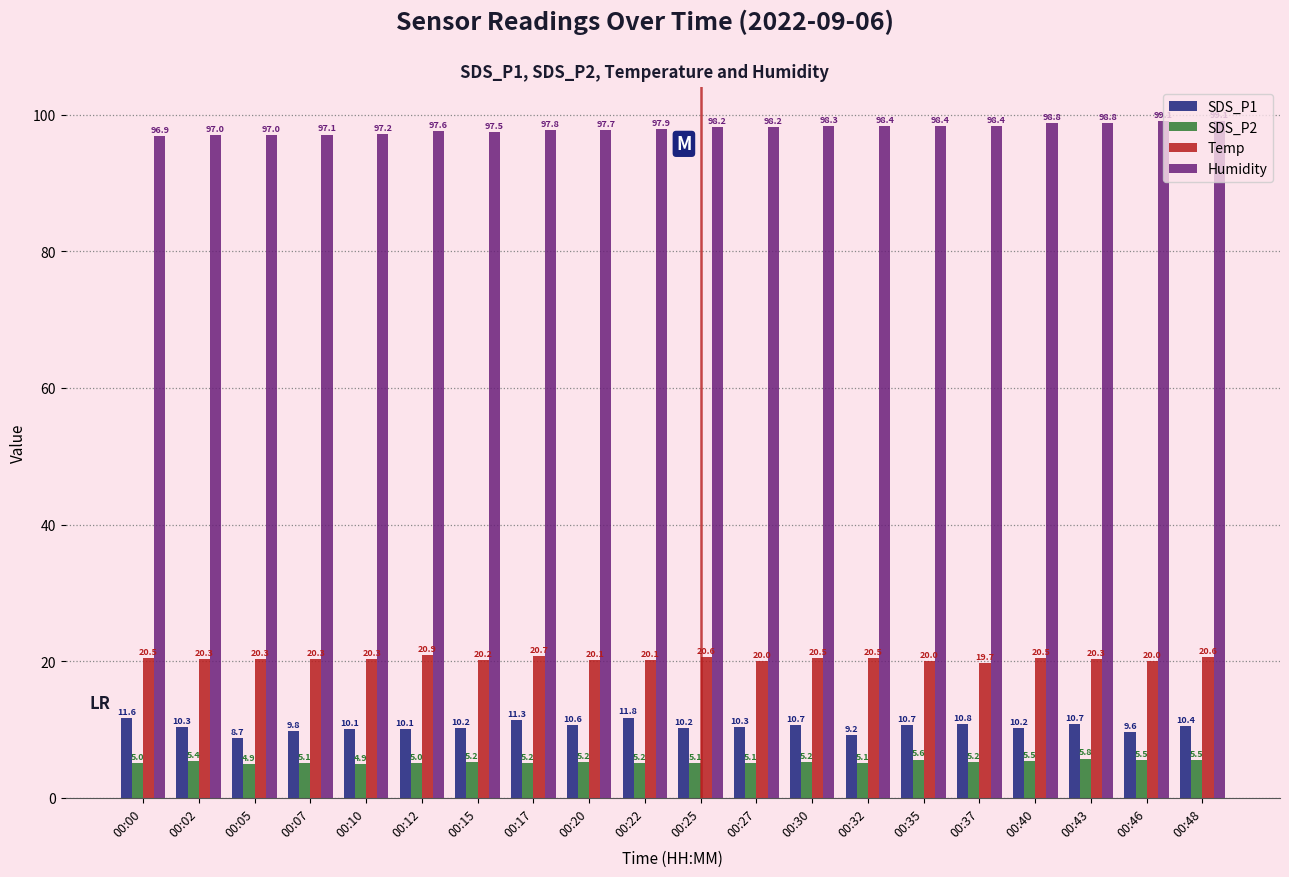

True or false: Temp has a value of 20.3 at 00:02.

True